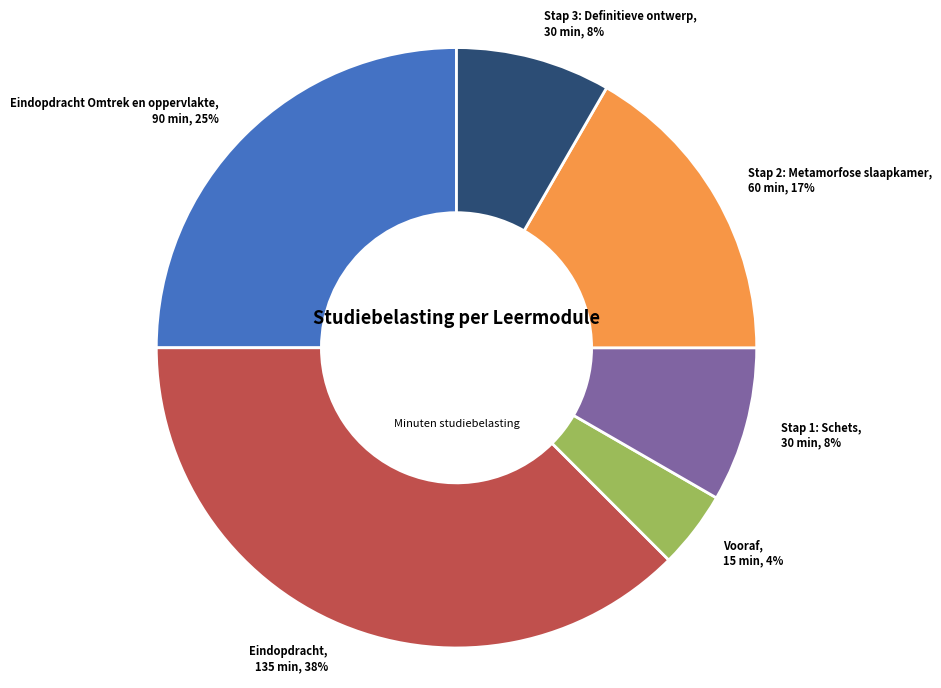

Is there a majority slice in this chart?

No